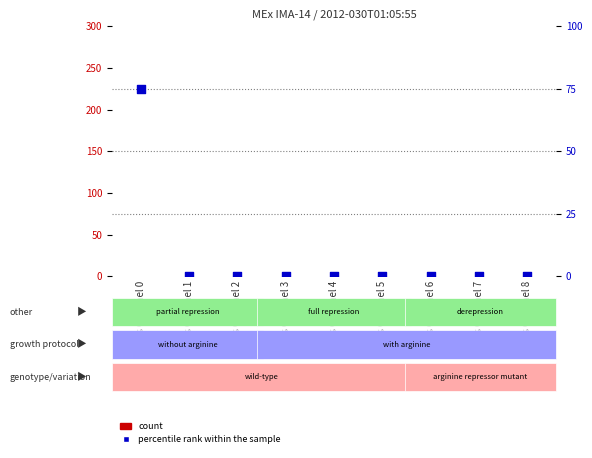

Which series contains the lowest Y value?

count